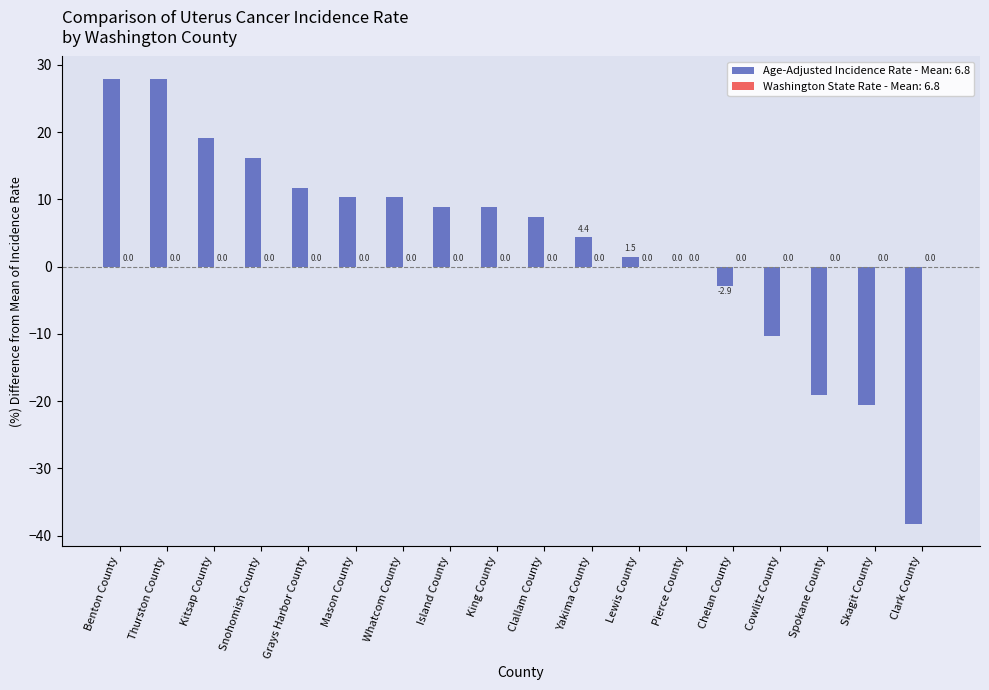

How many series are shown in this chart?

1